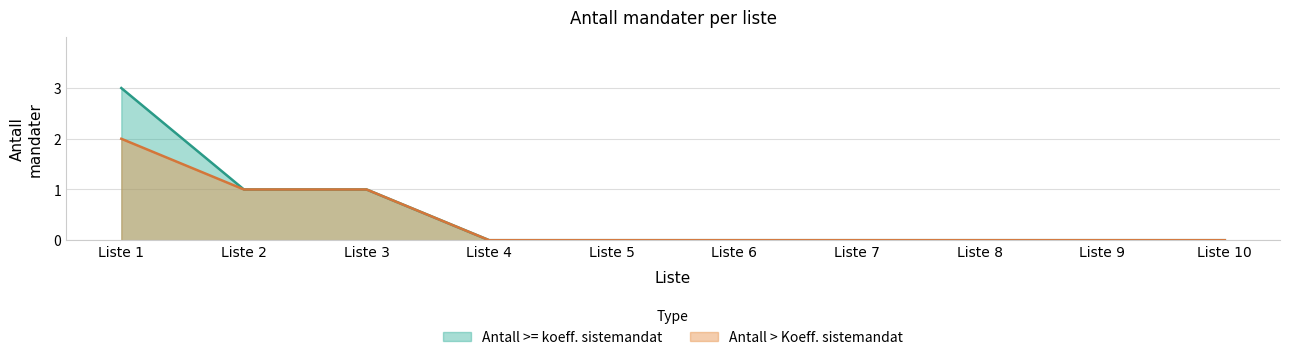

True or false: Antall >= koeff. sistemandat and Antall > Koeff. sistemandat intersect in this chart.

False